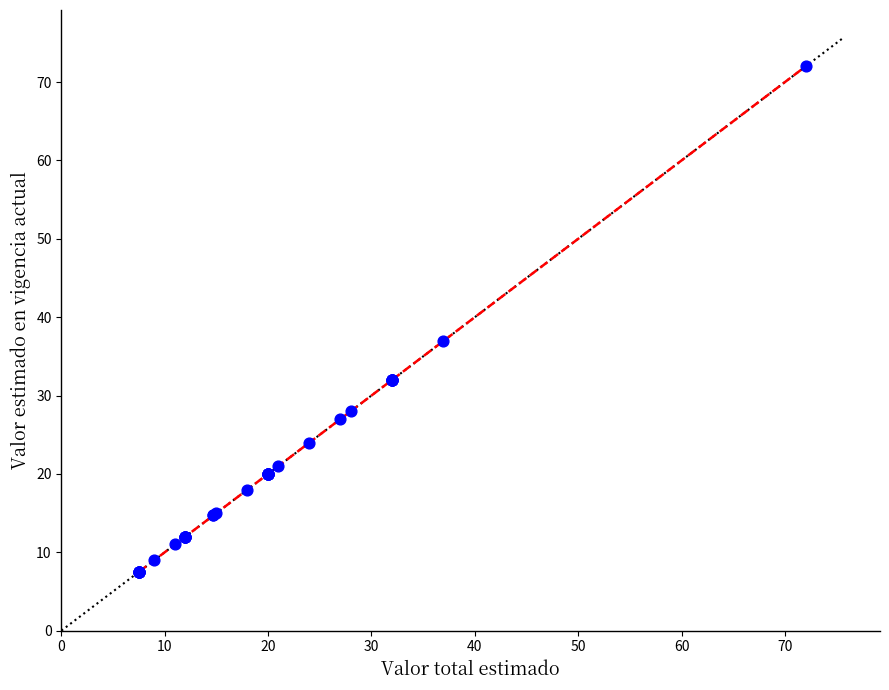

What Y value in the scatter plot is closest to 39?

36.9